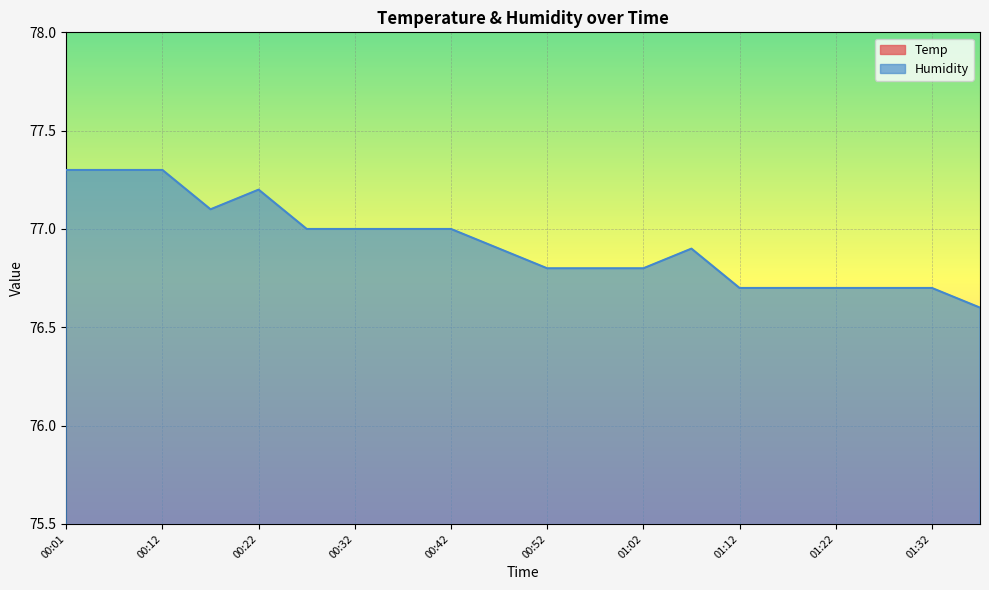

True or false: Temp and Humidity intersect in this chart.

False